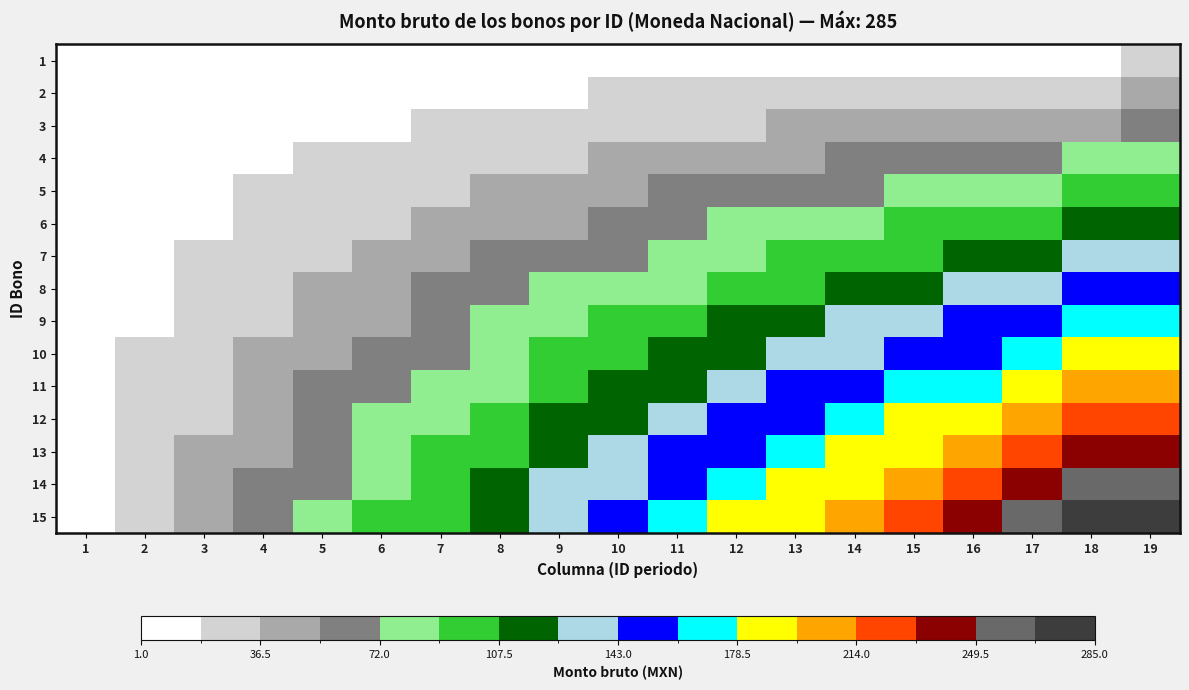

Which series changed the most between 11 and 13?

15